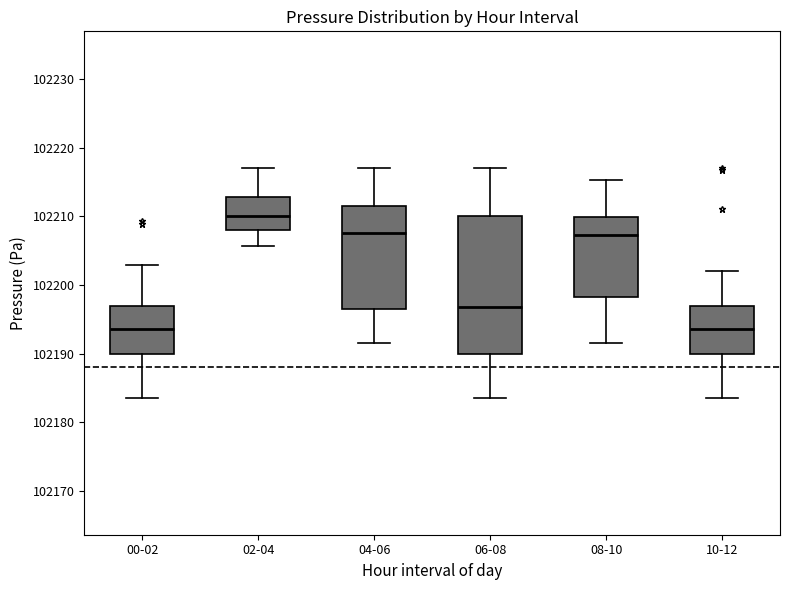

Which box has the highest median line?

02-04